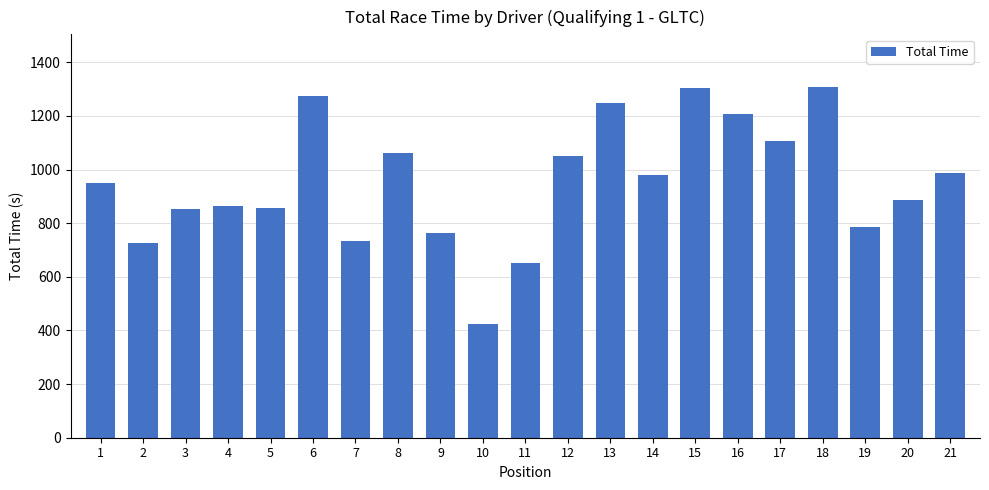

What is the maximum value shown in the chart?

1308.1